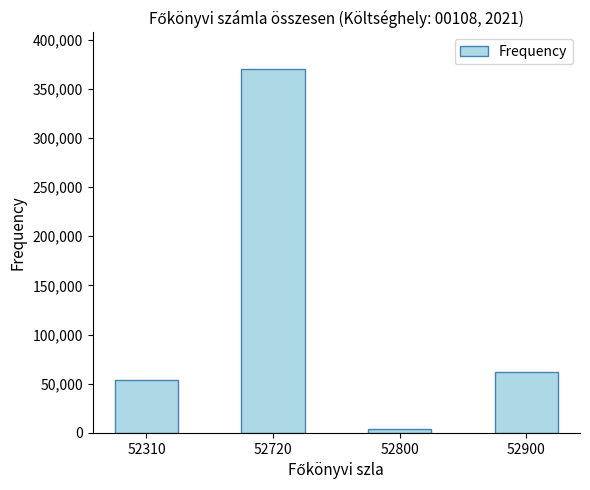

True or false: the data shows 3490 at 52800.

True